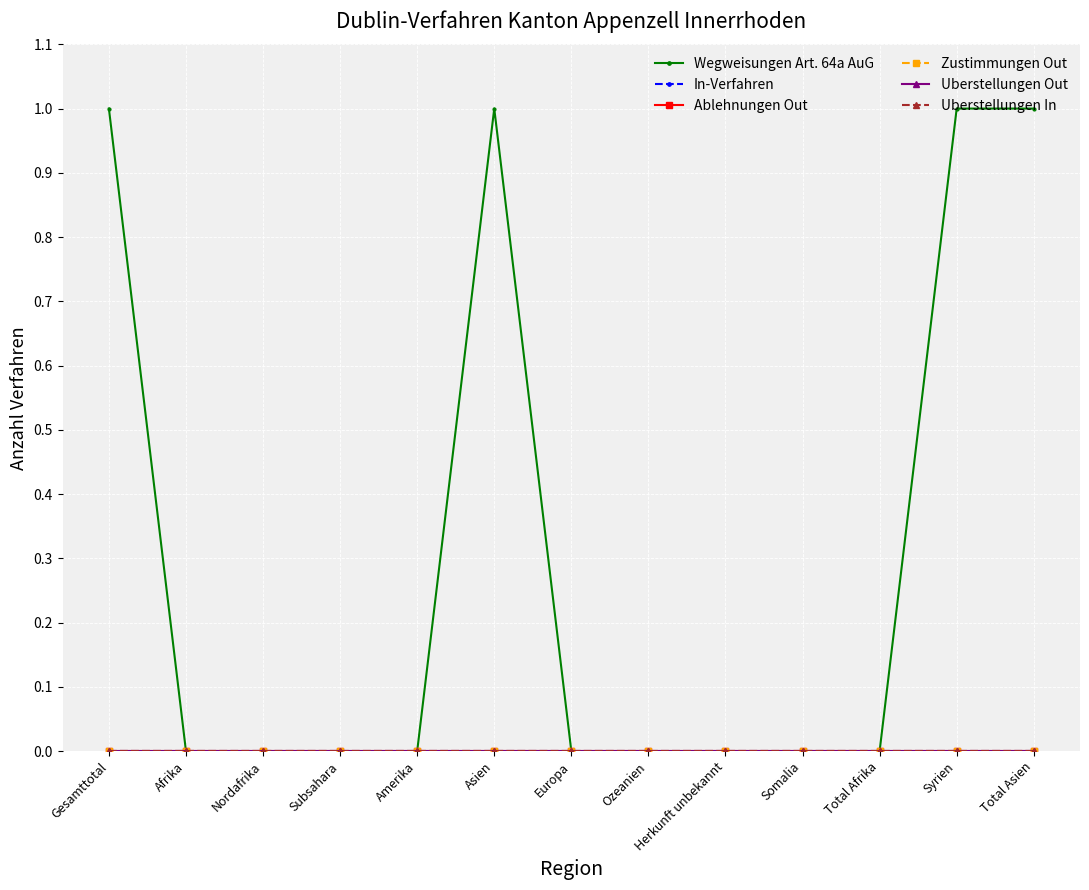

True or false: In-Verfahren and Uberstellungen Out cross at least once.

False